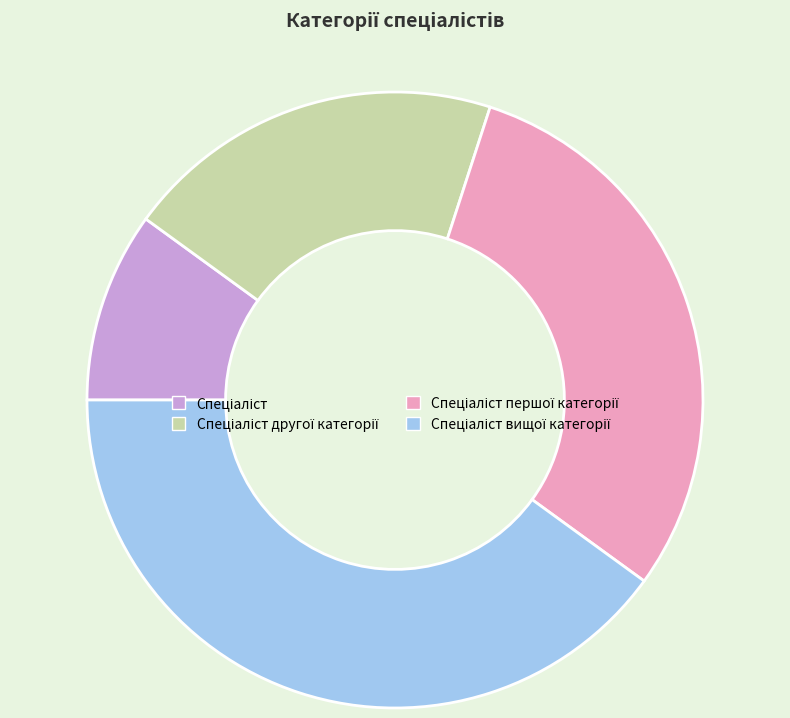

Is there a majority slice in this chart?

No